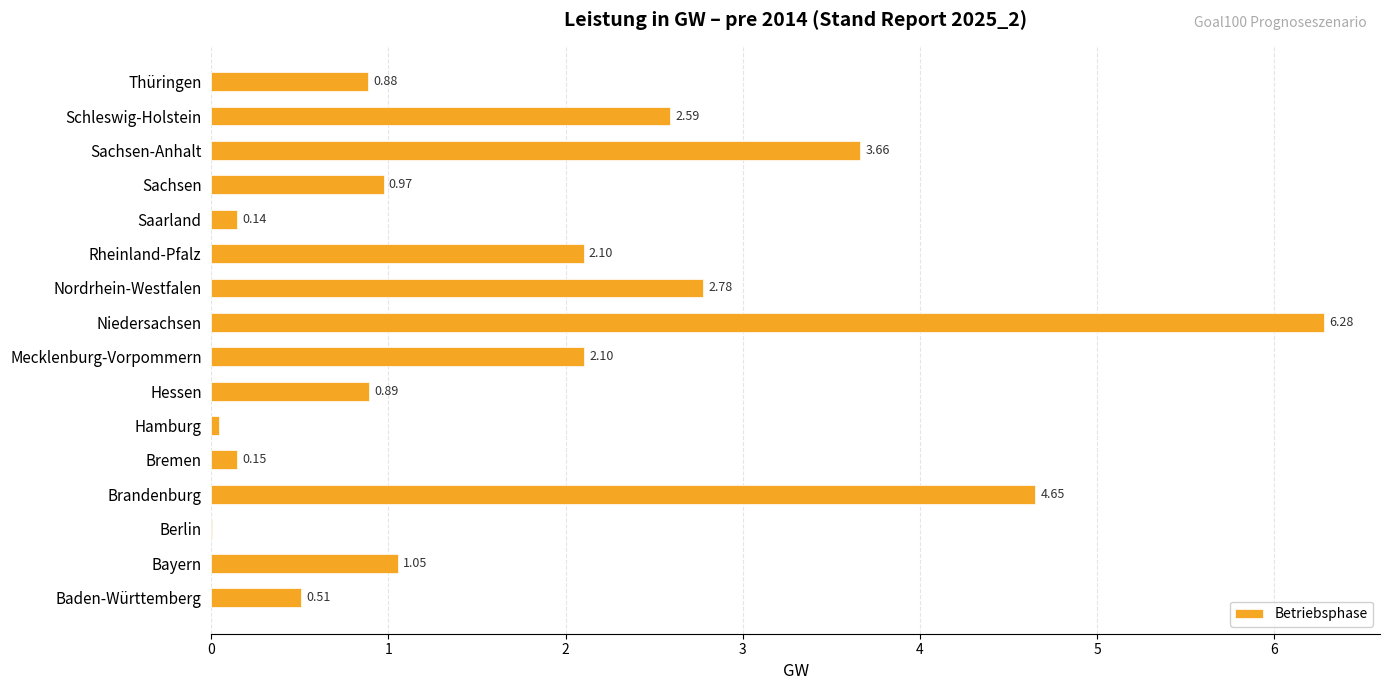

Where is the data nearest to the value 3?

Nordrhein-Westfalen